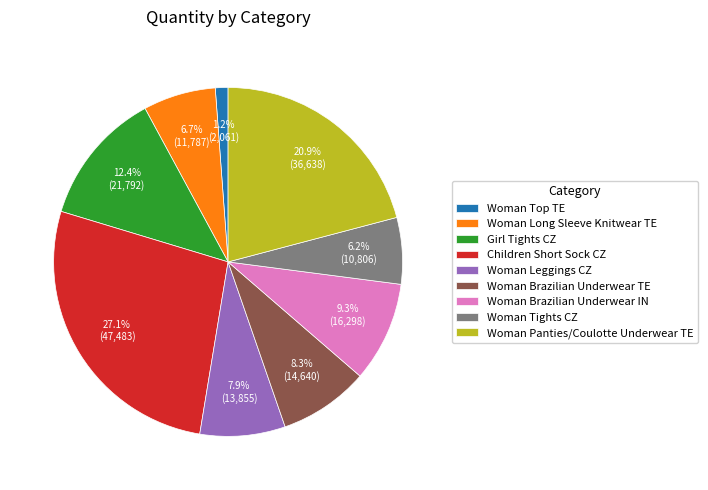

To the nearest percent, what is the average slice percentage?

11%